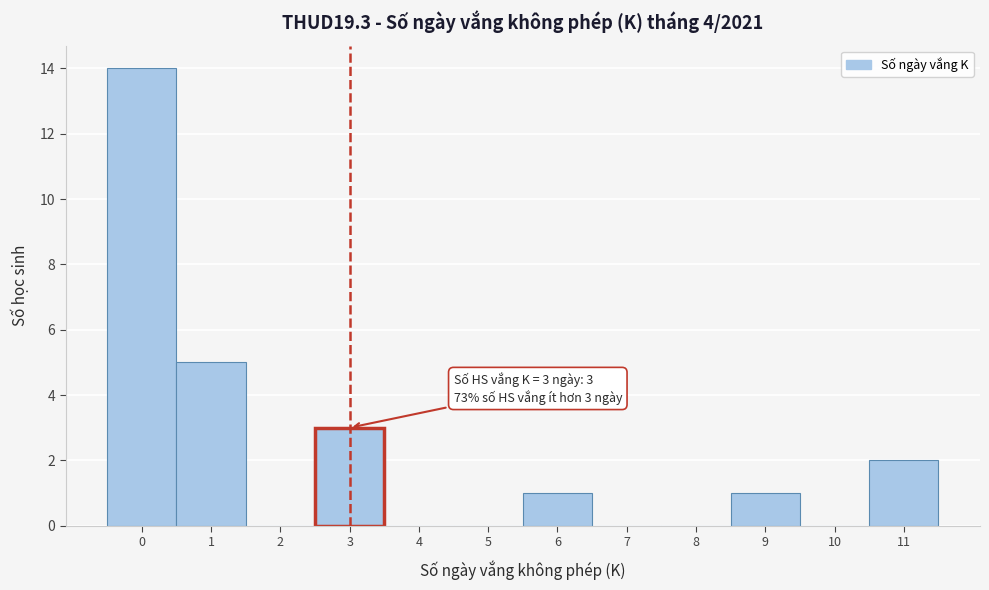

Over which range of the x-axis is the bar tallest?

-0.5 to 0.5